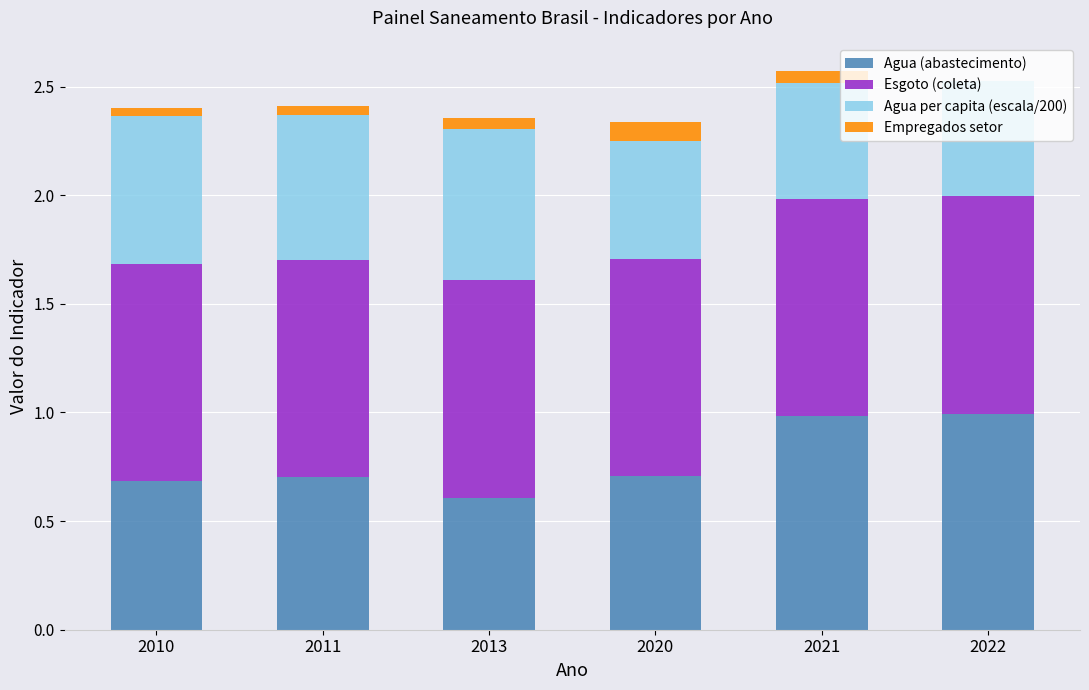

What is the total value across all series at 2020?

2.3